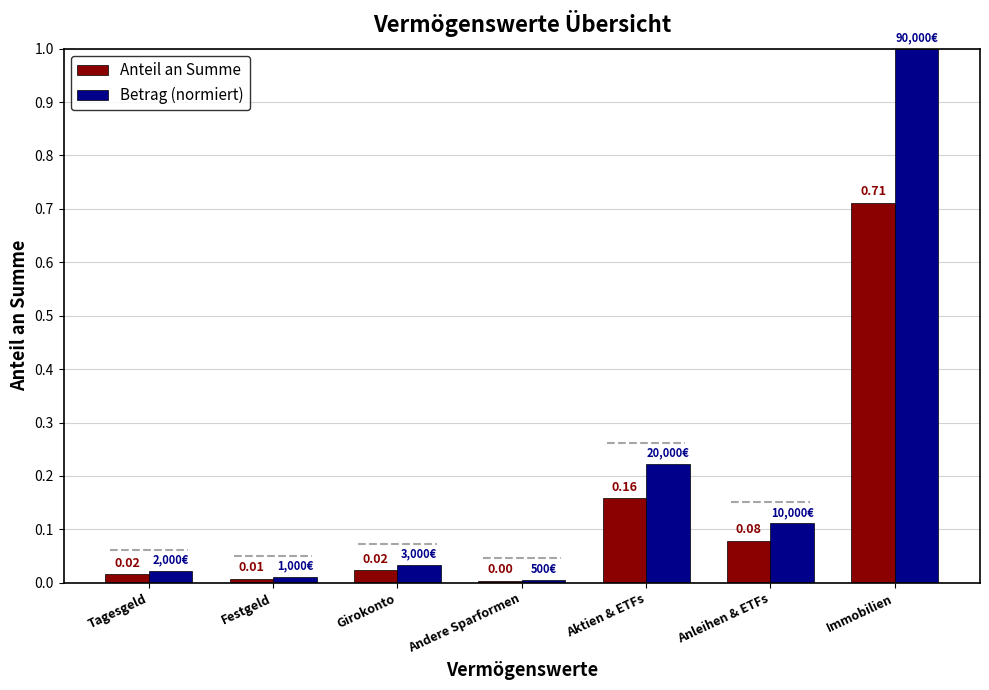

Which series has the widest spread of values?

Betrag (normiert)